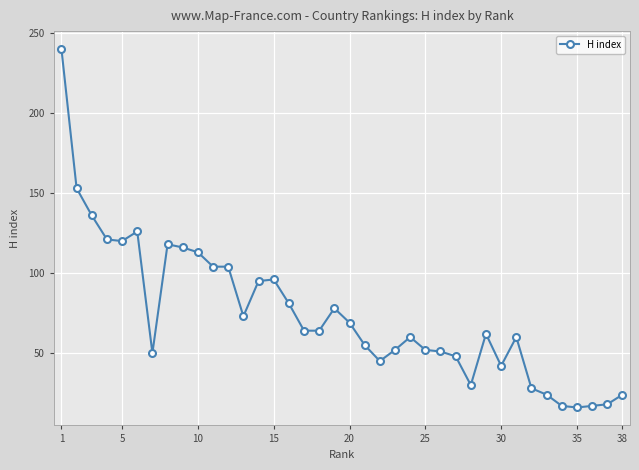

What is the greatest value displayed?

240